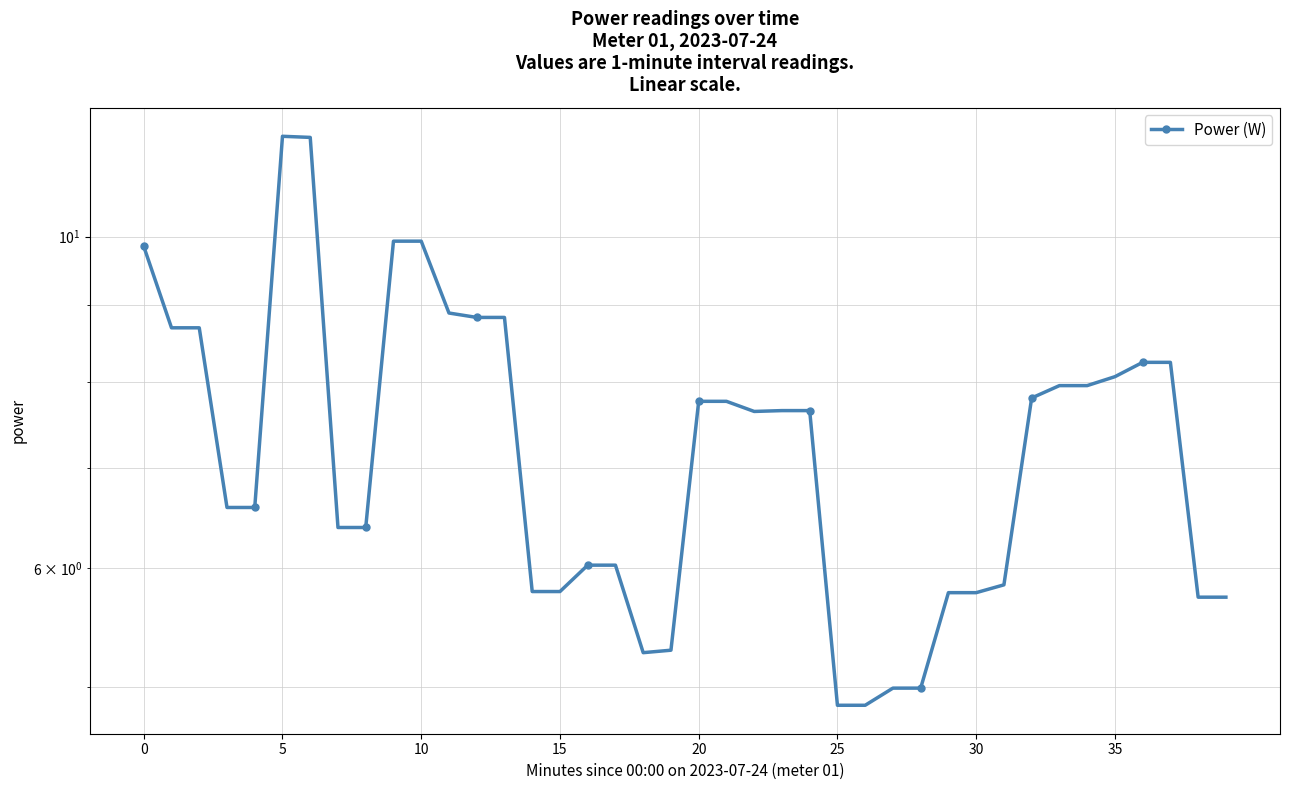

How many lines are shown in the chart?

1